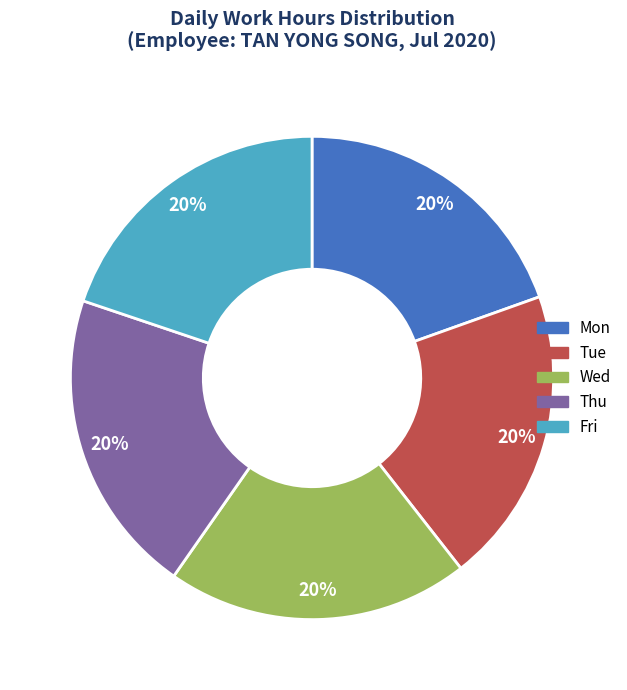

How many segments does this pie chart have?

5